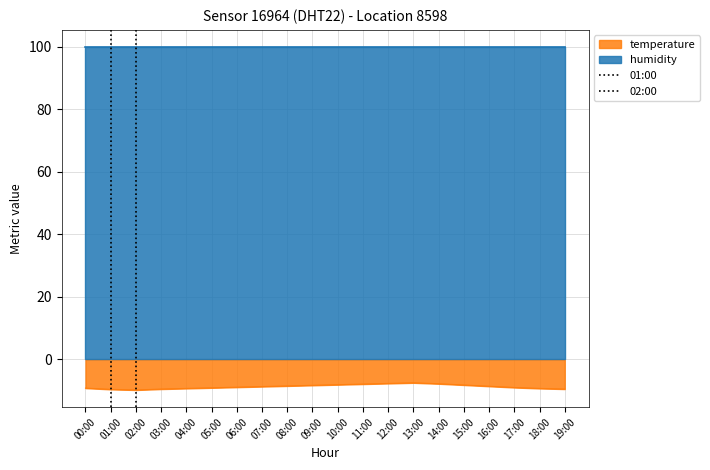

Which category has the highest value in the 01:00 series?

01:00